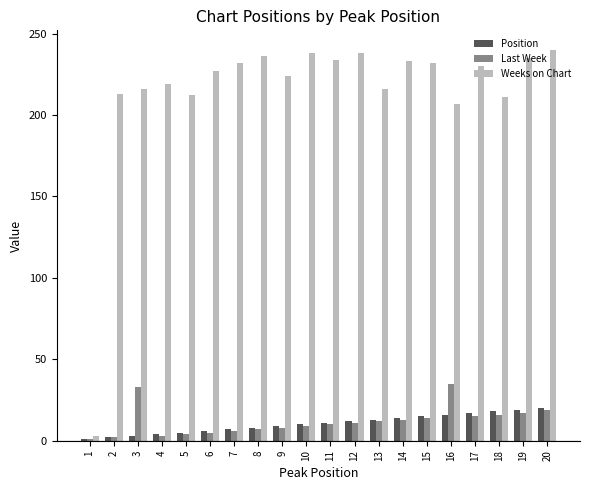

What is the maximum value shown in the chart?

240